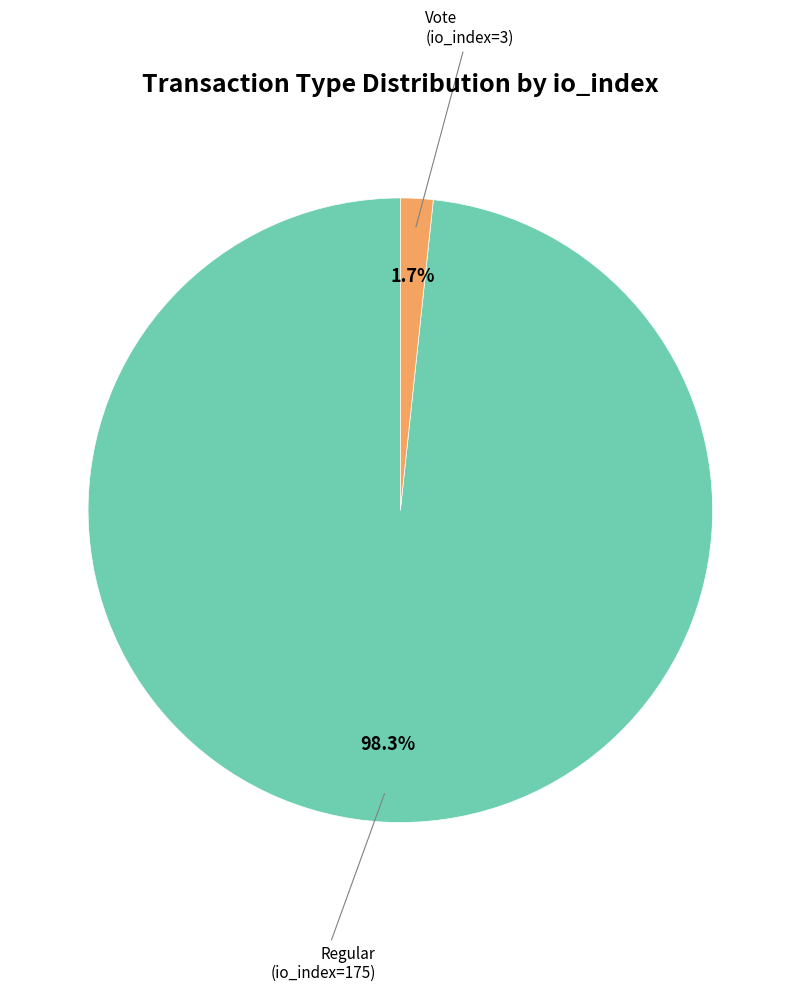

Does any single category account for the majority?

Yes